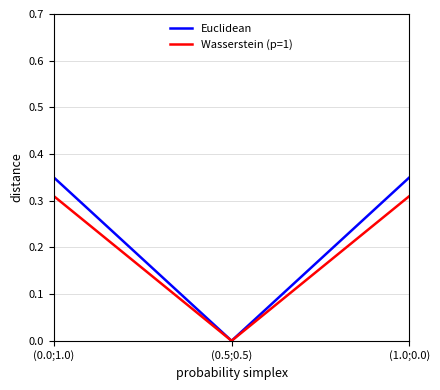

How many series are shown in this chart?

2